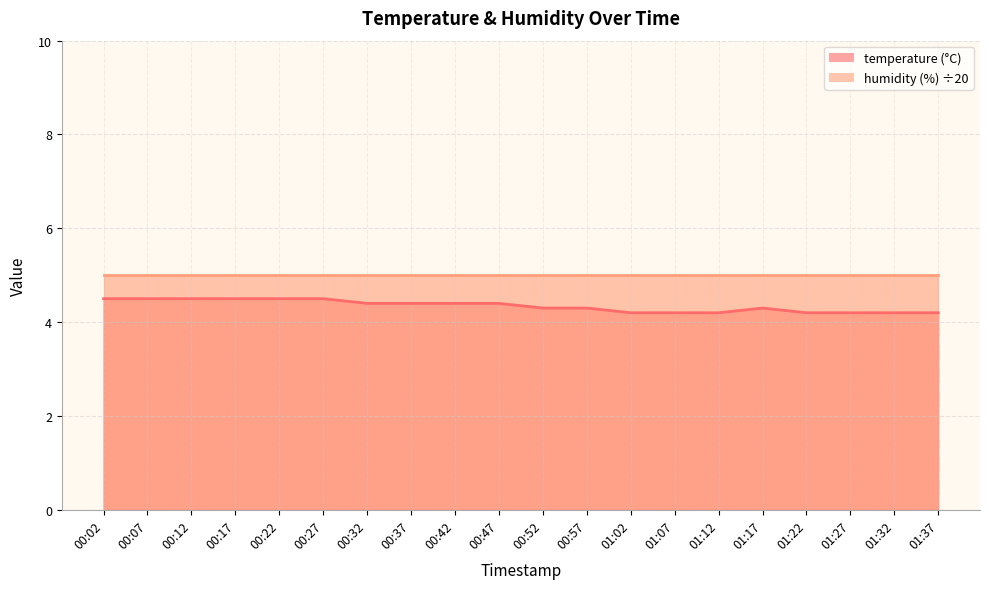

Does the chart display data point markers on the line(s)?

No